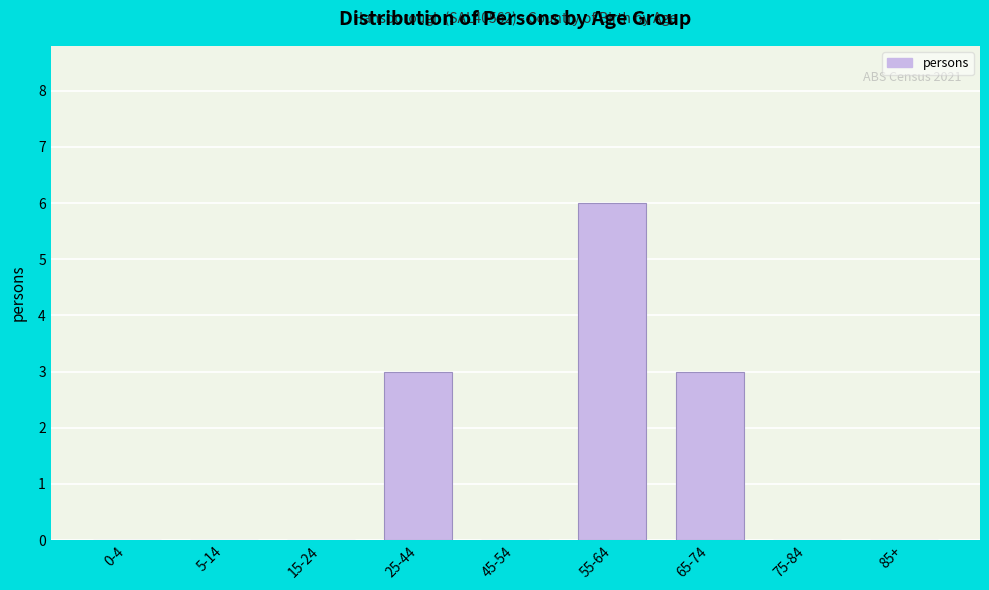

Reading left to right, what are all the values shown in this chart?

0-4=0	5-14=0	15-24=0	25-44=3	45-54=0	55-64=6	65-74=3	75-84=0	85+=0